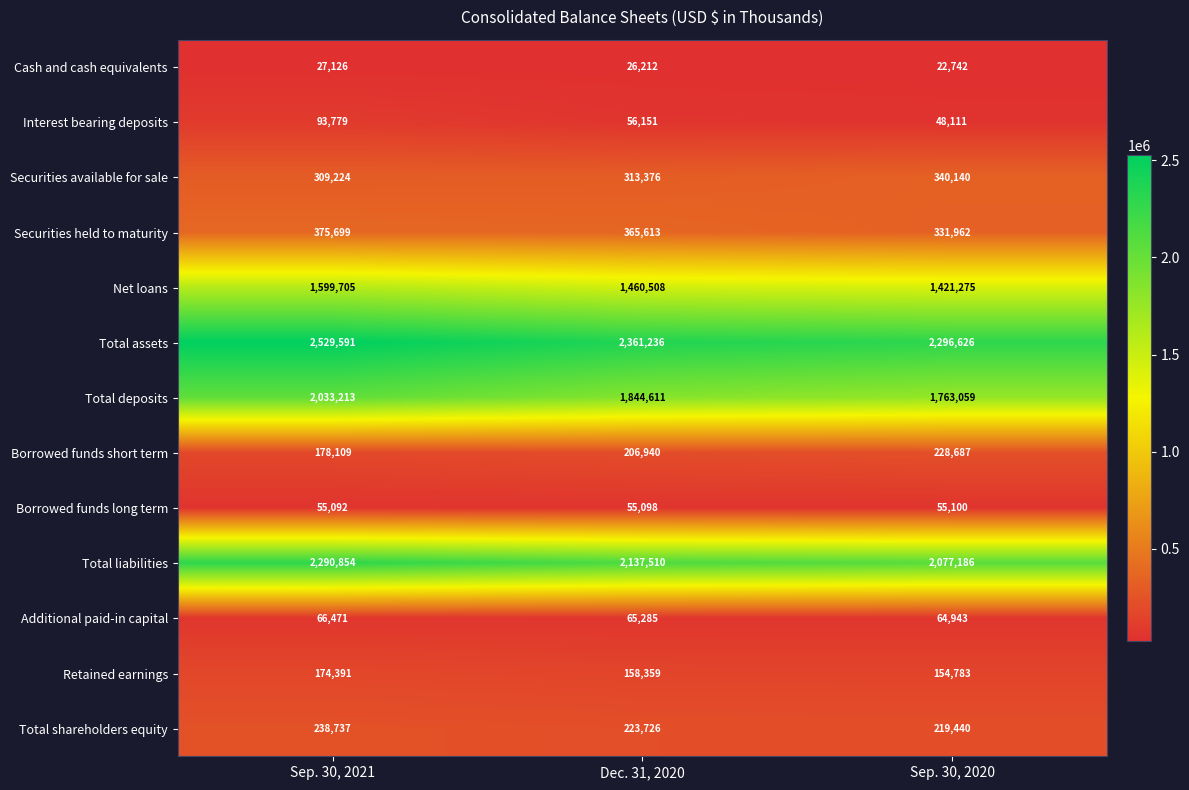

What is the spread (max minus min) of values at Dec. 31, 2020?

2335024